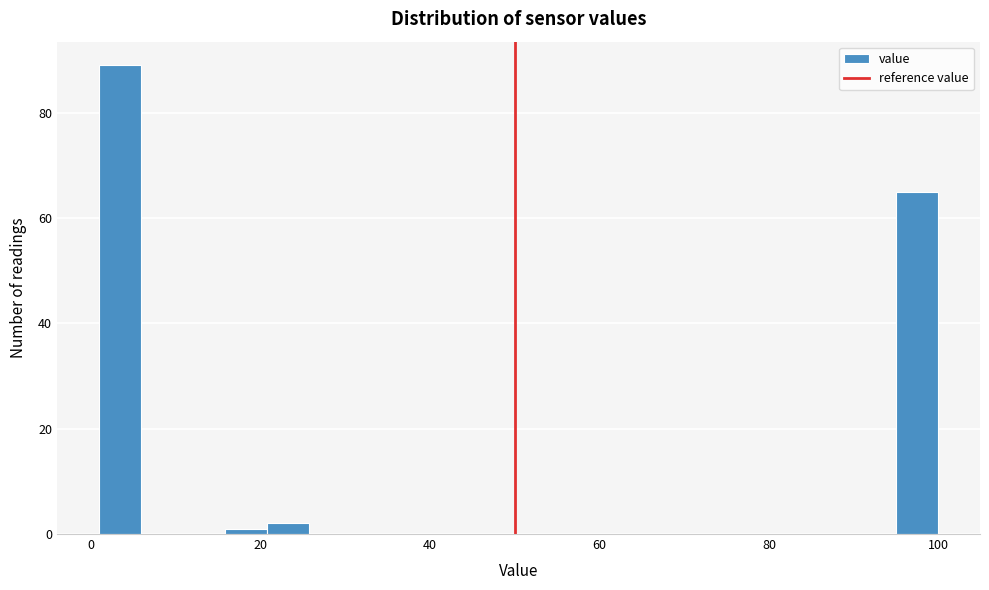

Read against the x-axis, roughly where is the centre of the tallest bar?

4